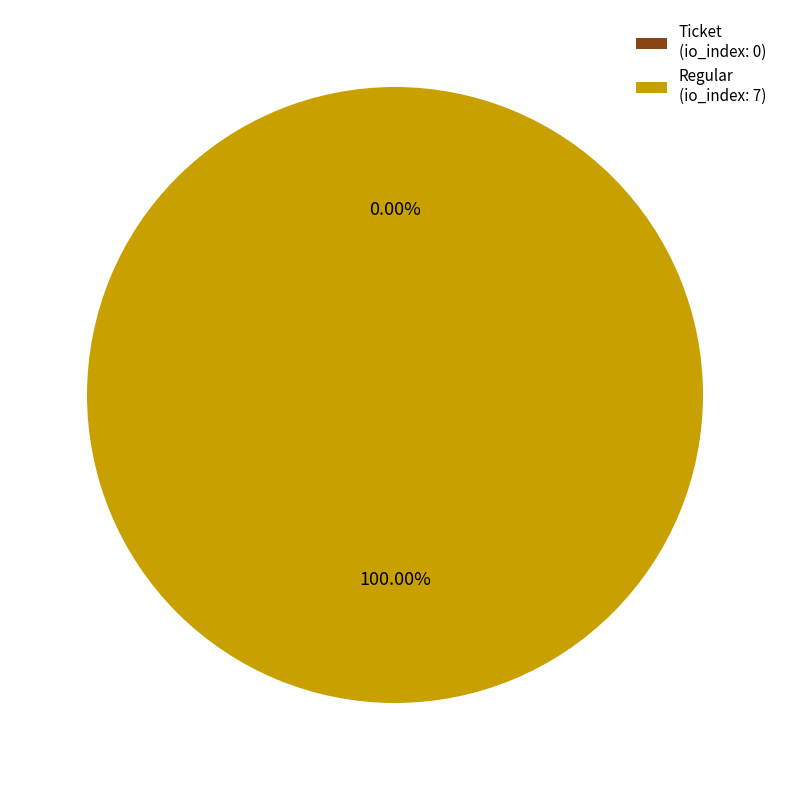

What is the change in value from Ticket to Regular?

+7